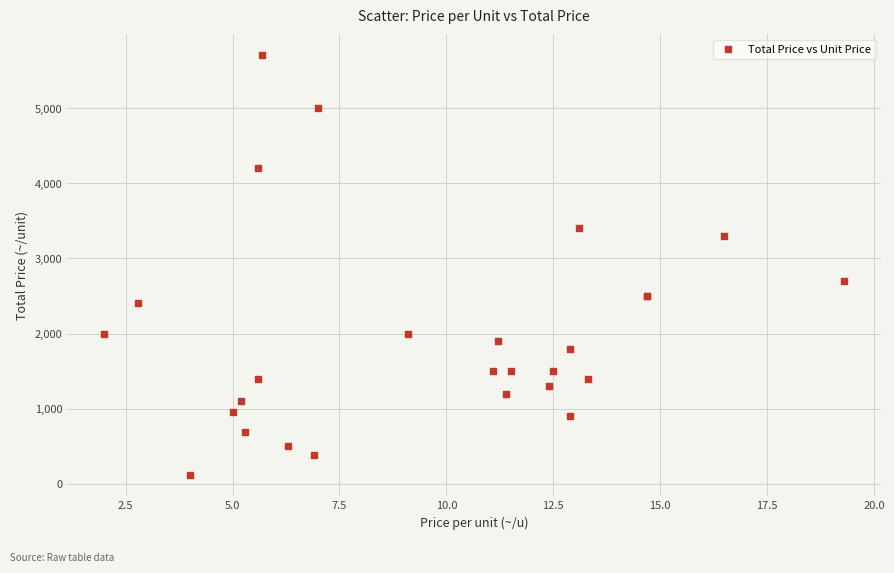

What Y value in the scatter plot is closest to 2910?

2700